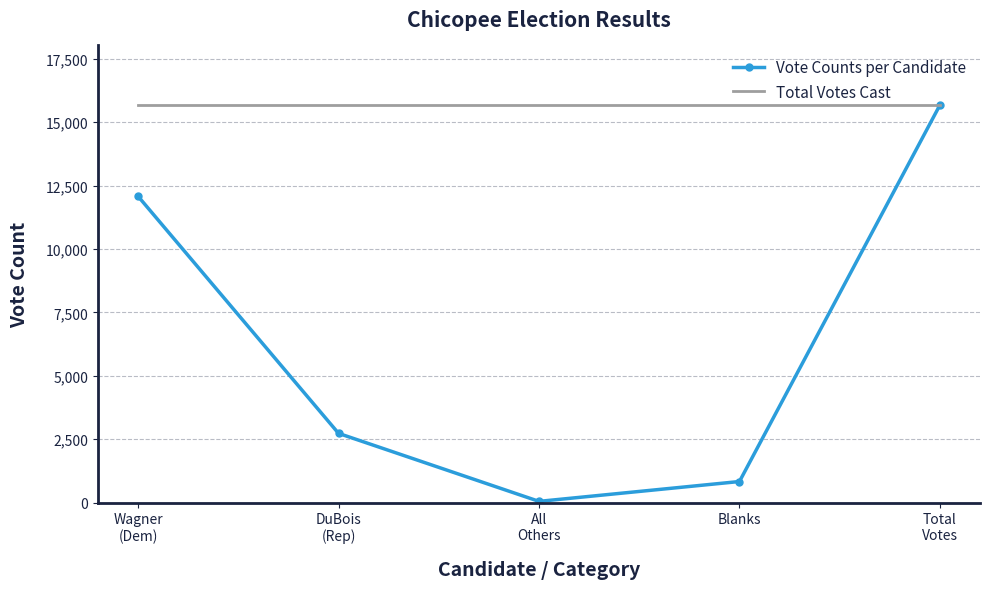

At how many categories does at least one series exceed 2642?

5